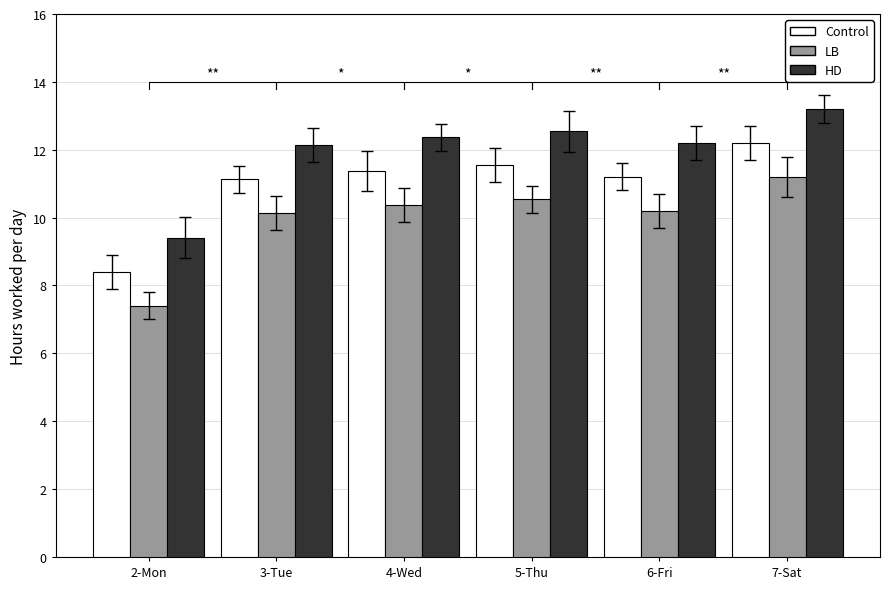

Which series has the largest total across all categories?

HD